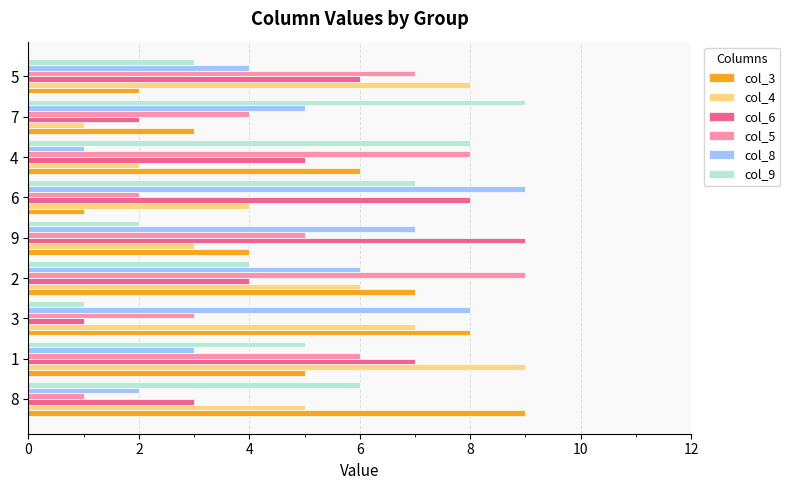

Is the value of col_5 at 9 greater than the value of col_6 at 6?

No